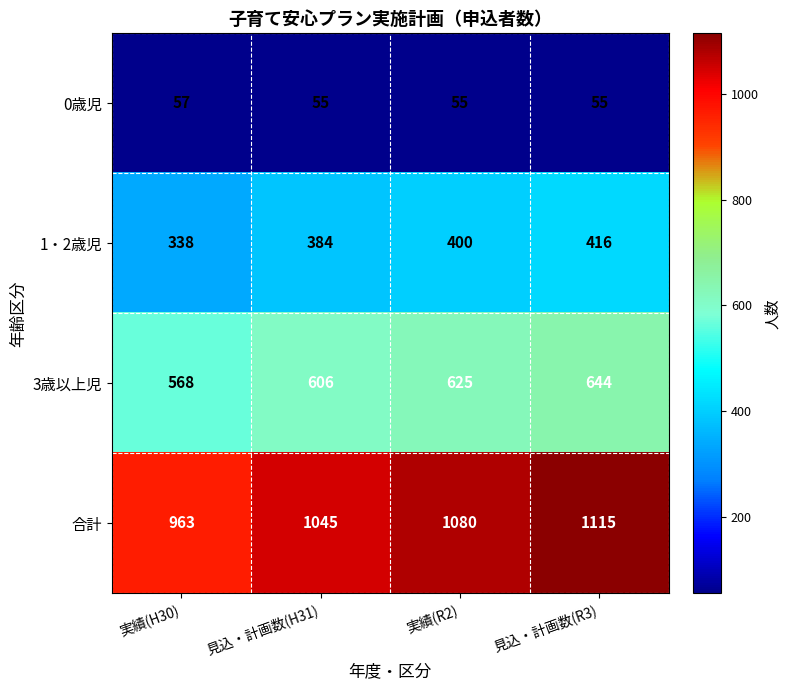

The value of 0歳児 at 実績(R2) is 85. True or false?

False